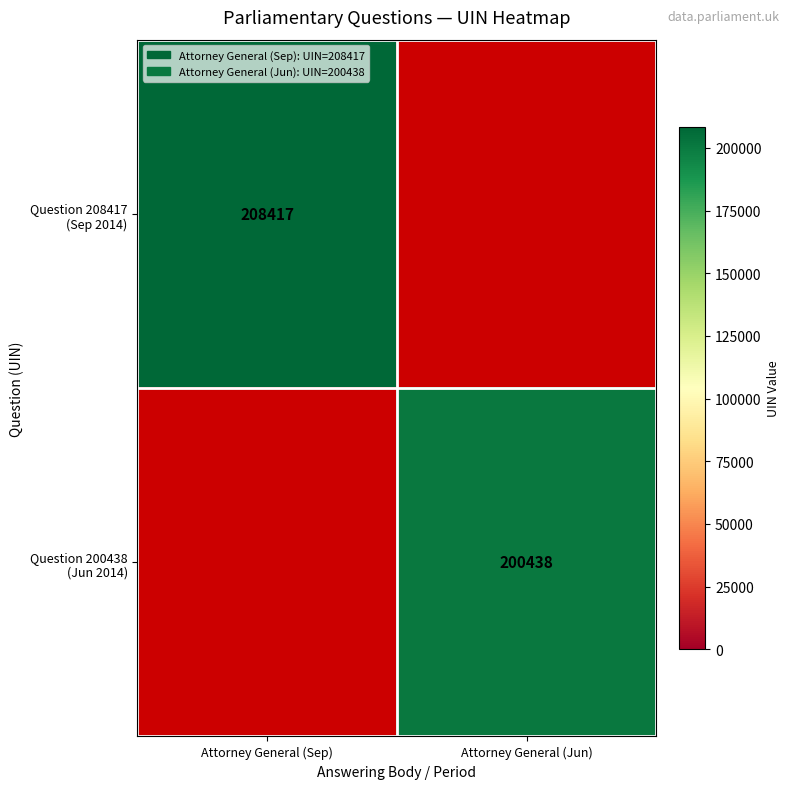

Is the value of Question 200438 (Jun 2014) at Attorney General (Sep) greater than the value of Question 208417 (Sep 2014) at Attorney General (Jun)?

No